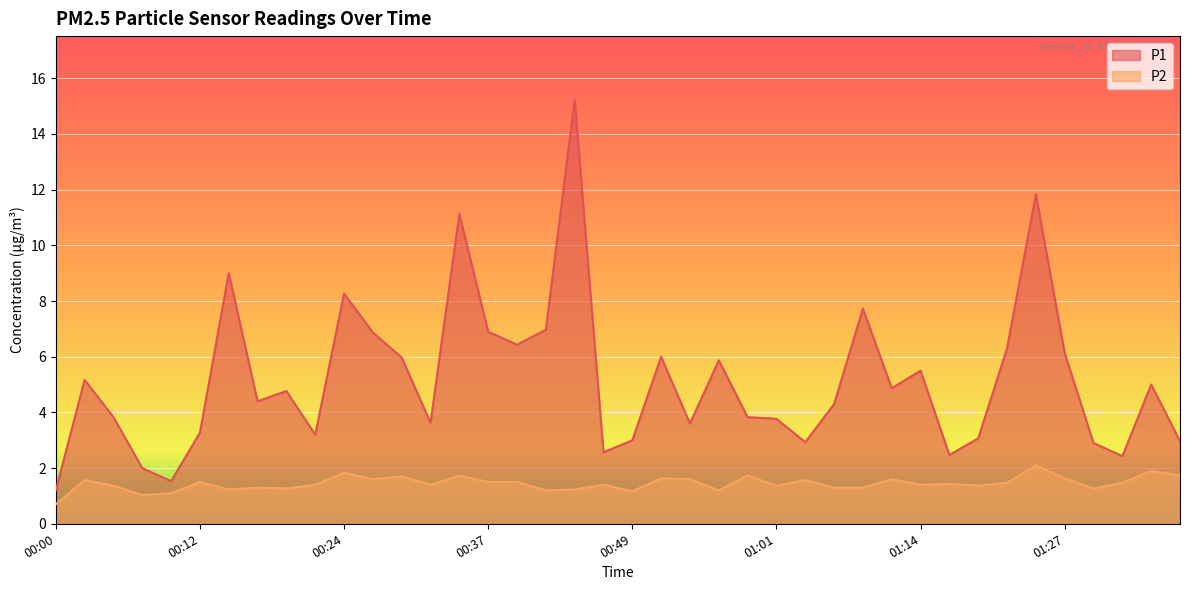

True or false: P2 and P1 intersect in this chart.

False